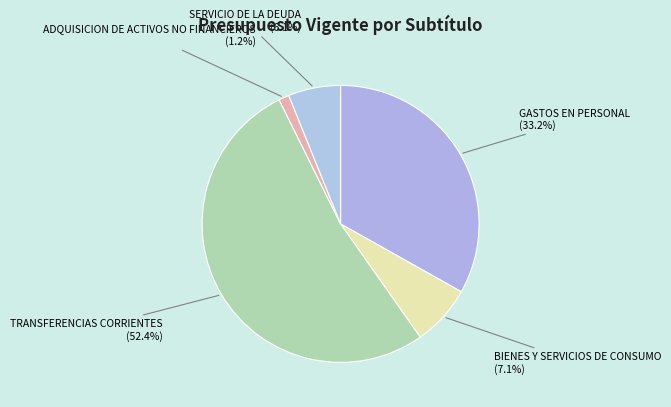

Count the number of slices in the pie.

5